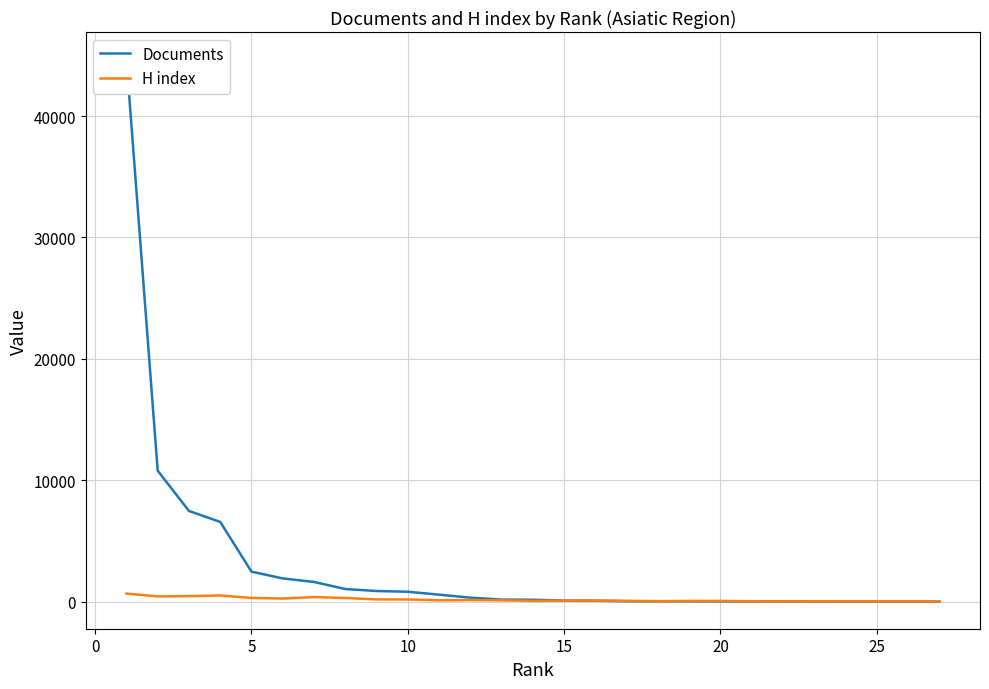

True or false: Documents and H index intersect in this chart.

True